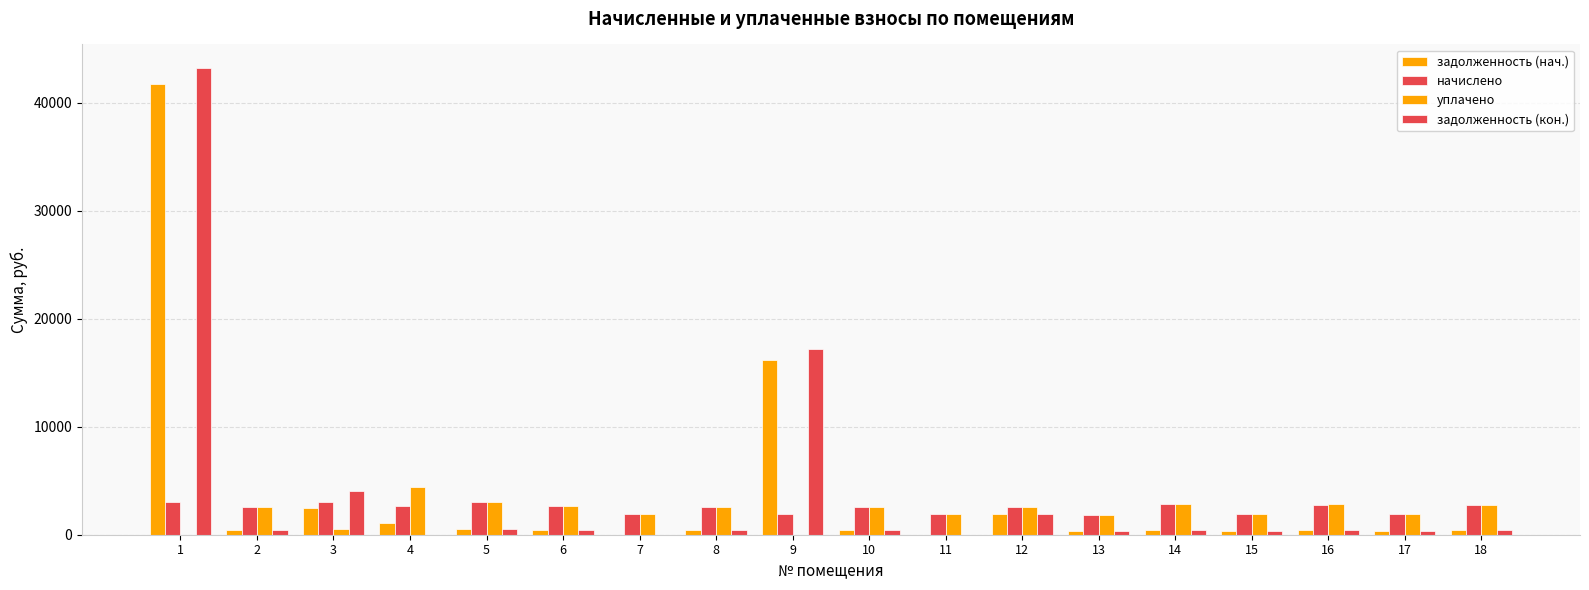

How many values in the начислено series exceed 2607?

9